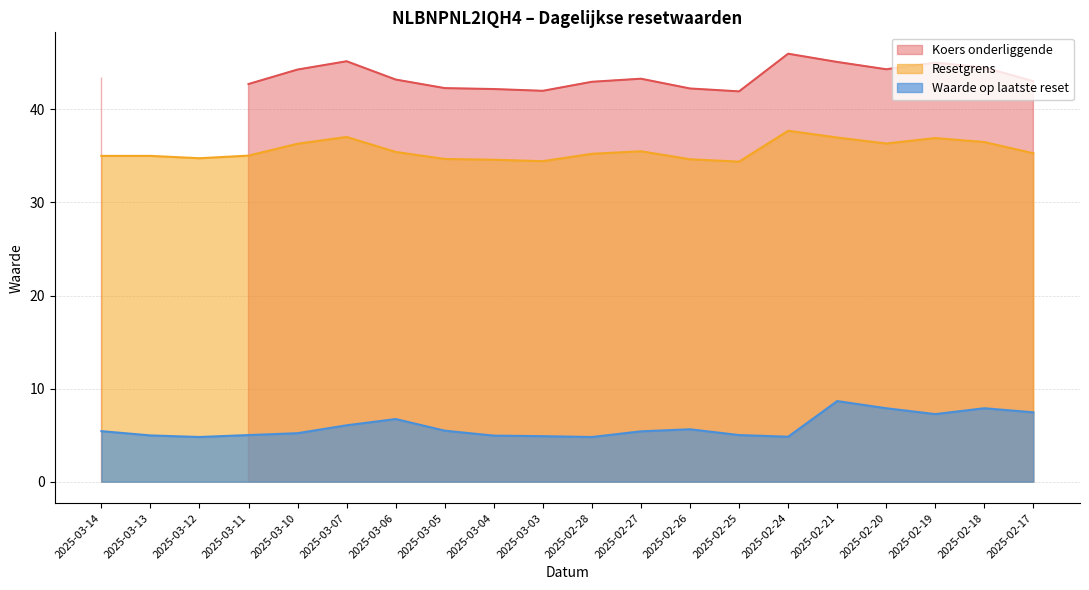

Where is the first local minimum for Resetgrens?

2025-03-12